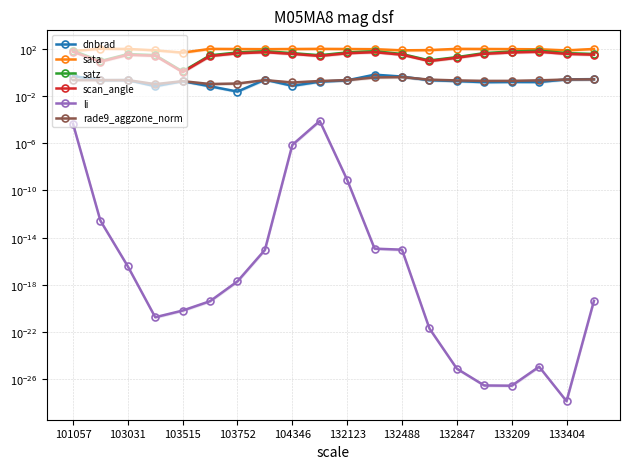

Which has a higher value, 103515 or 103031?

103031